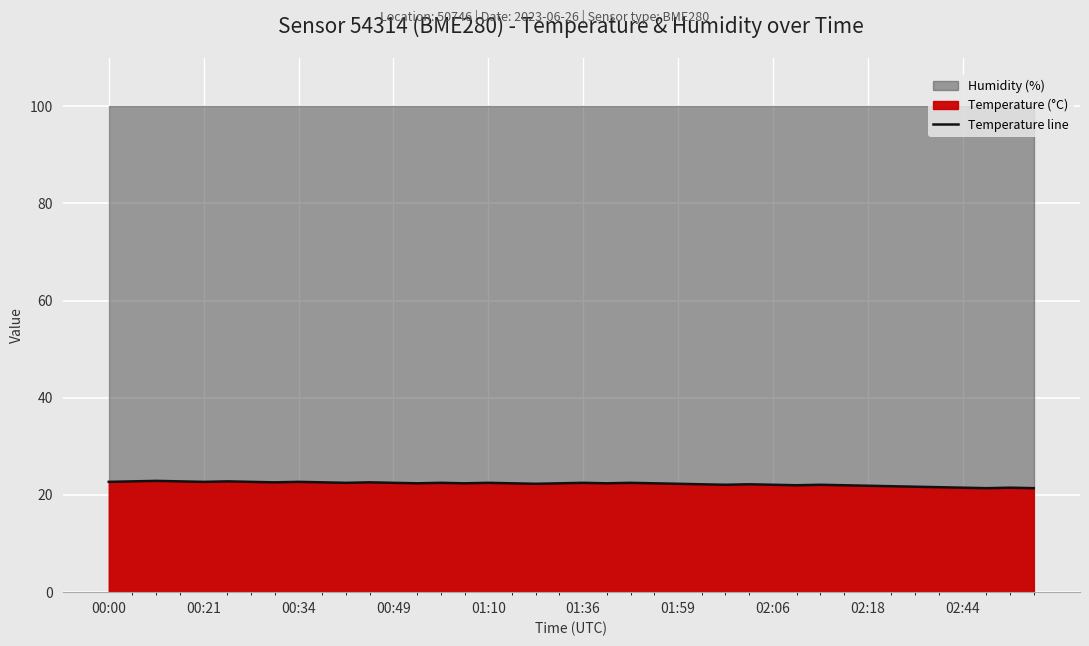

Read the value at 31.

22.0